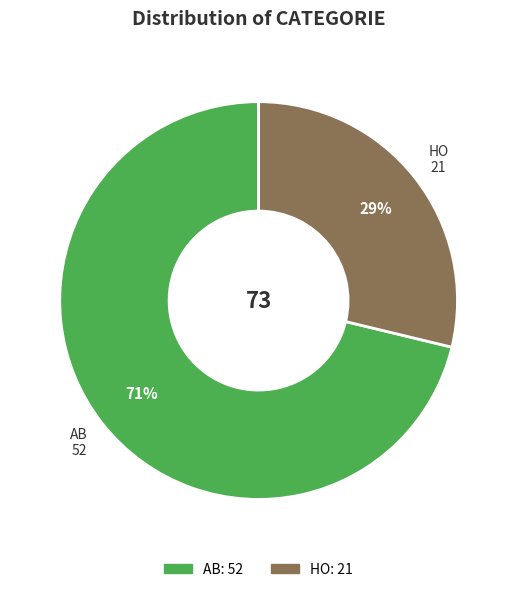

Count the number of slices in the pie.

2